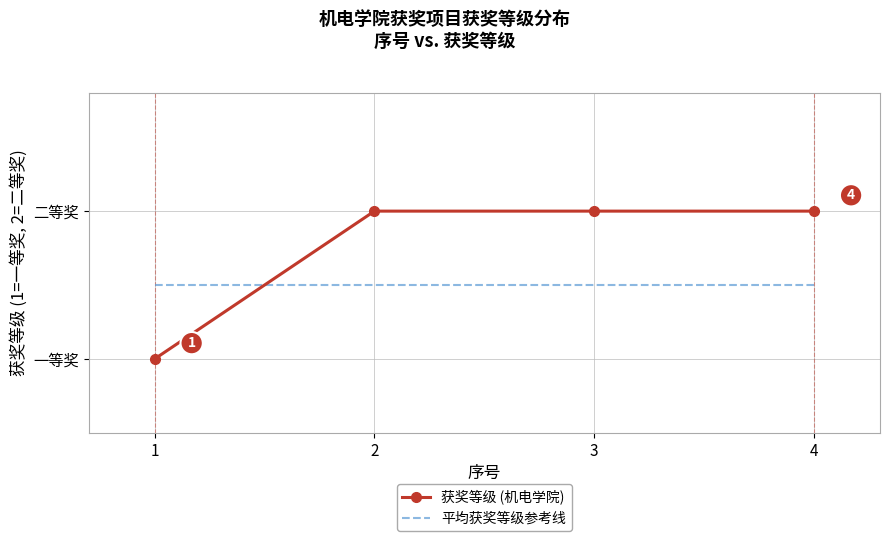

Which series ends up on top after the final intersection of 平均获奖等级参考线 and 获奖等级 (机电学院)?

获奖等级 (机电学院)